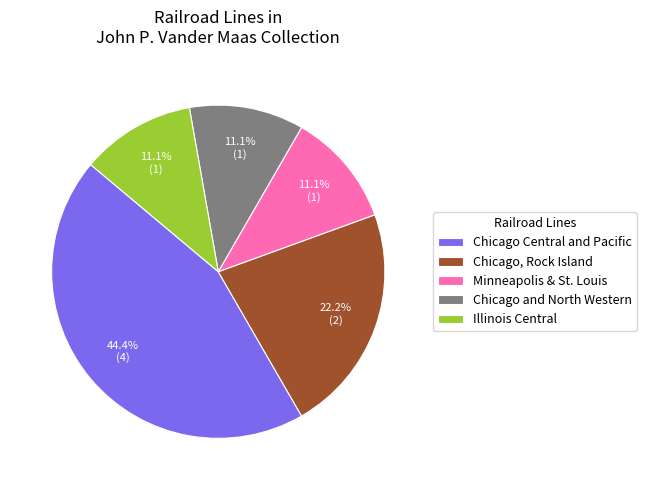

Does any single category account for the majority?

No